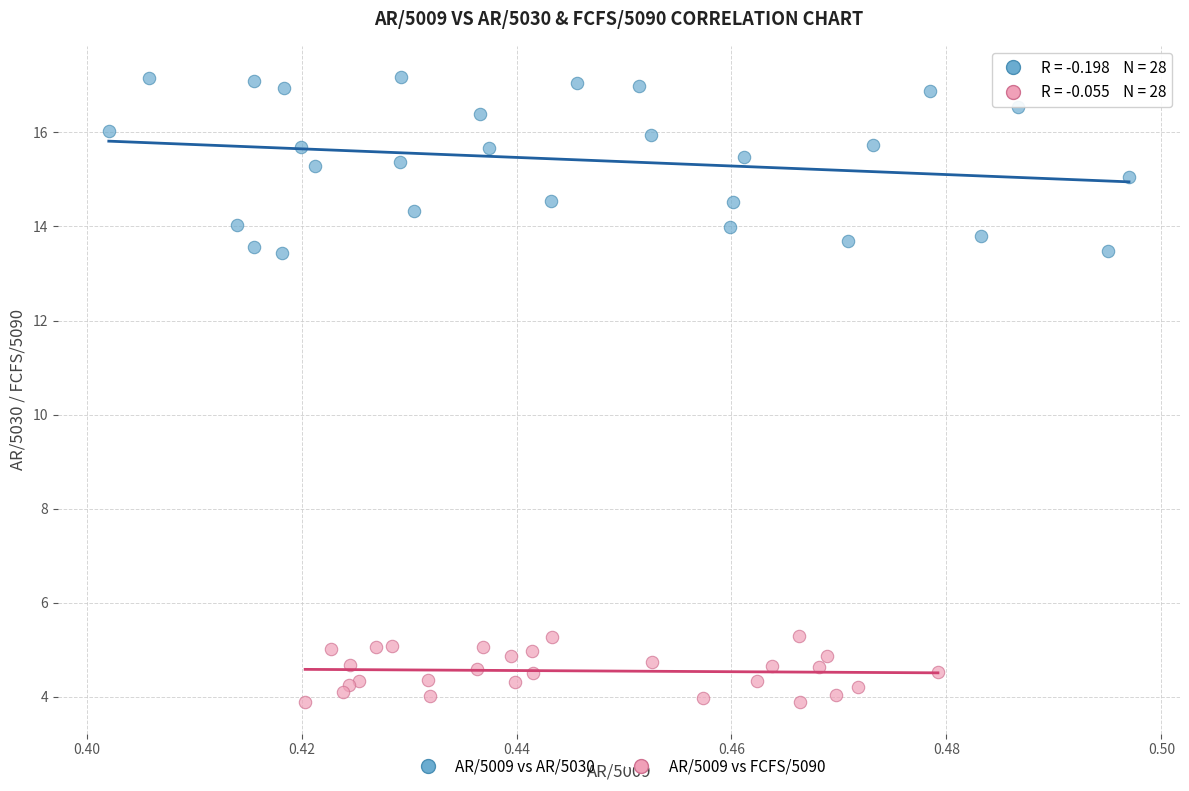

Which series reaches the minimum Y coordinate?

AR/5009 vs FCFS/5090